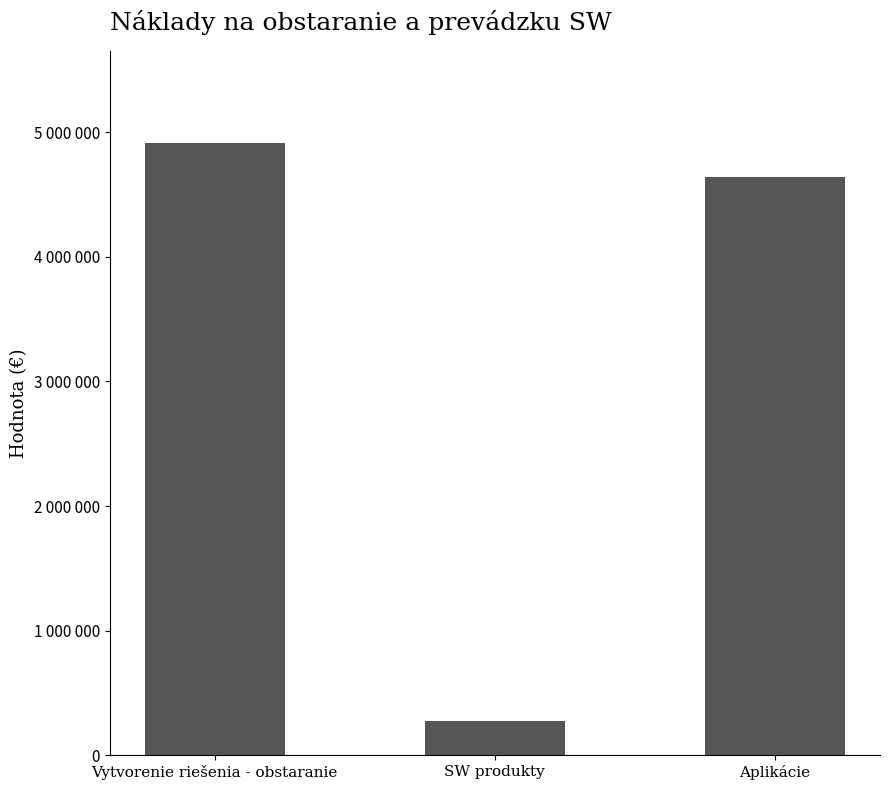

List the labels in order of value, smallest first.

SW produkty, Aplikácie, Vytvorenie riešenia - obstaranie